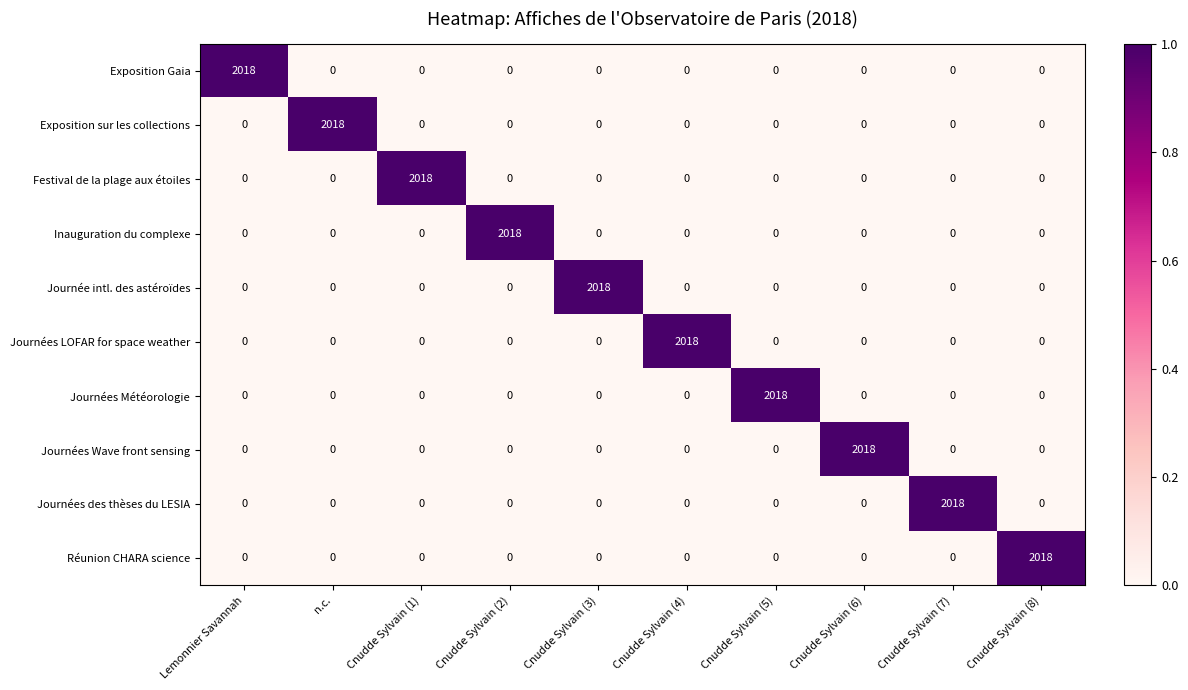

At which label does Inauguration du complexe reach its peak?

Cnudde Sylvain (2)